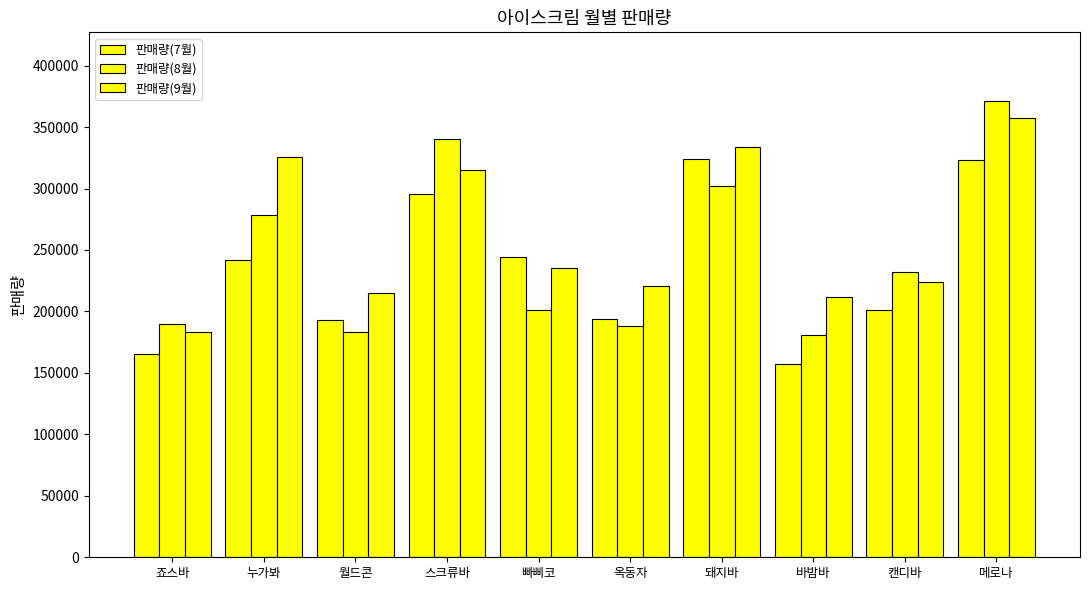

How many bars are there in total?

30